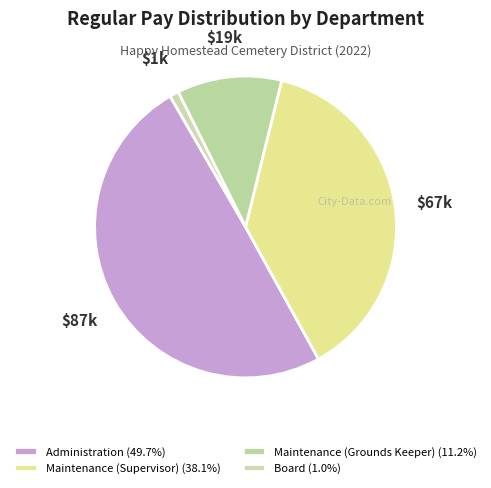

True or false: Administration accounts for 40% of the total.

False